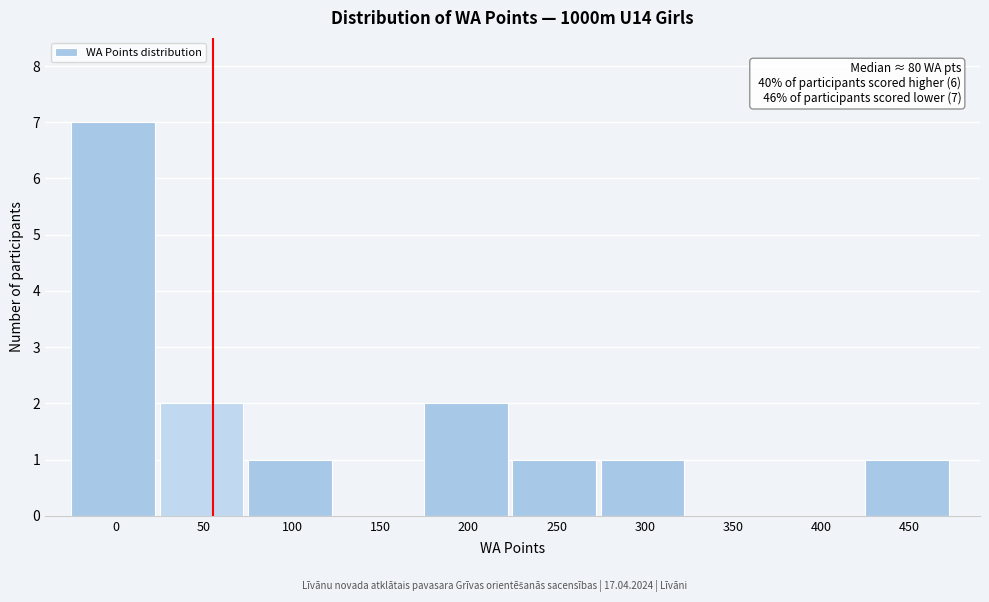

Reading left to right, extract all data points from this chart.

0=7	50=2	100=1	150=0	200=2	250=1	300=1	350=0	400=0	450=1